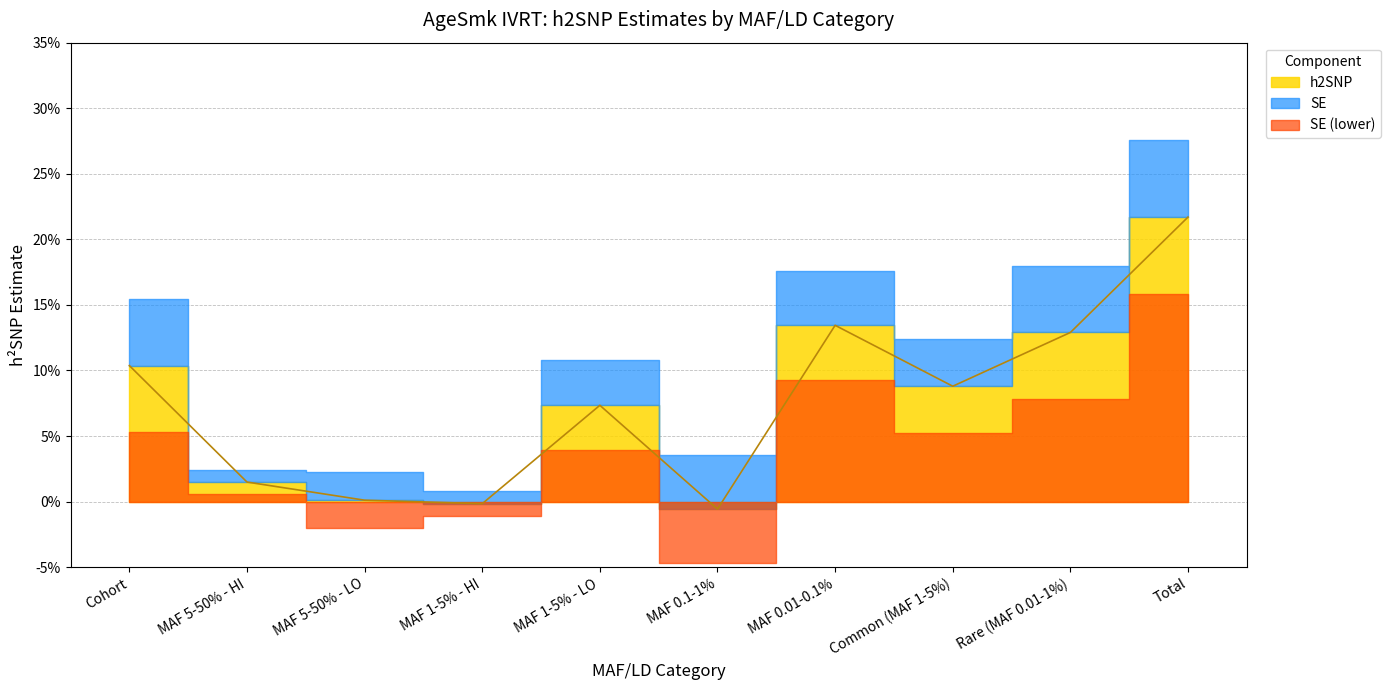

How many points are higher than both their immediate neighbors (excluding endpoints)?

2